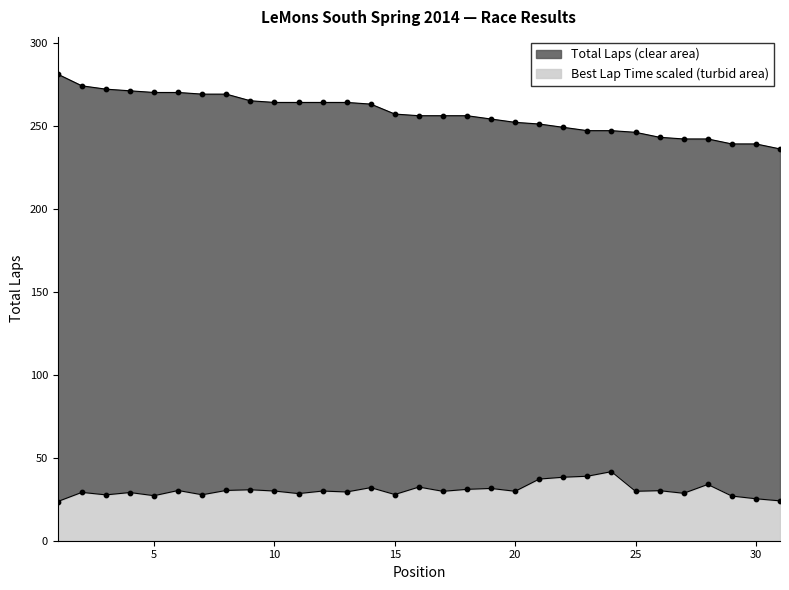

What is the total value across all series at 27?

270.6